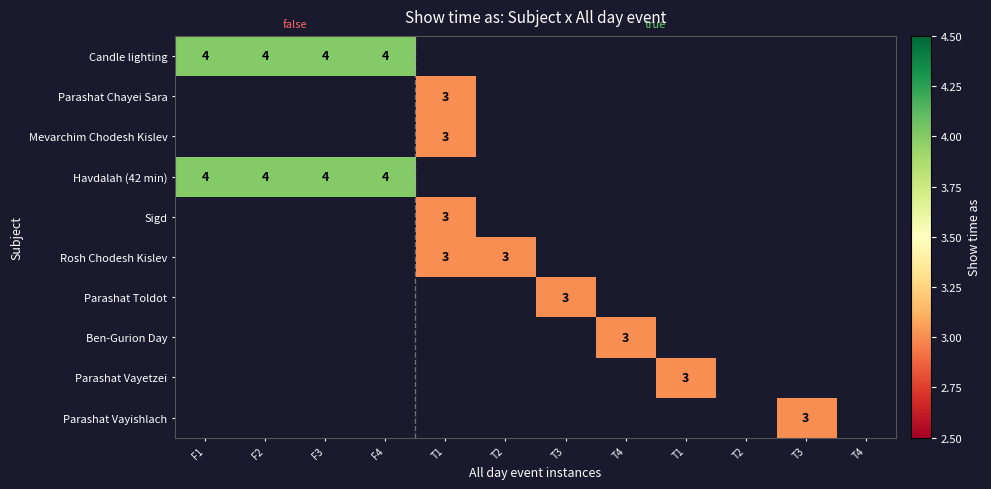

The Havdalah (42 min) series shows 4.0 at F3. True or false?

True